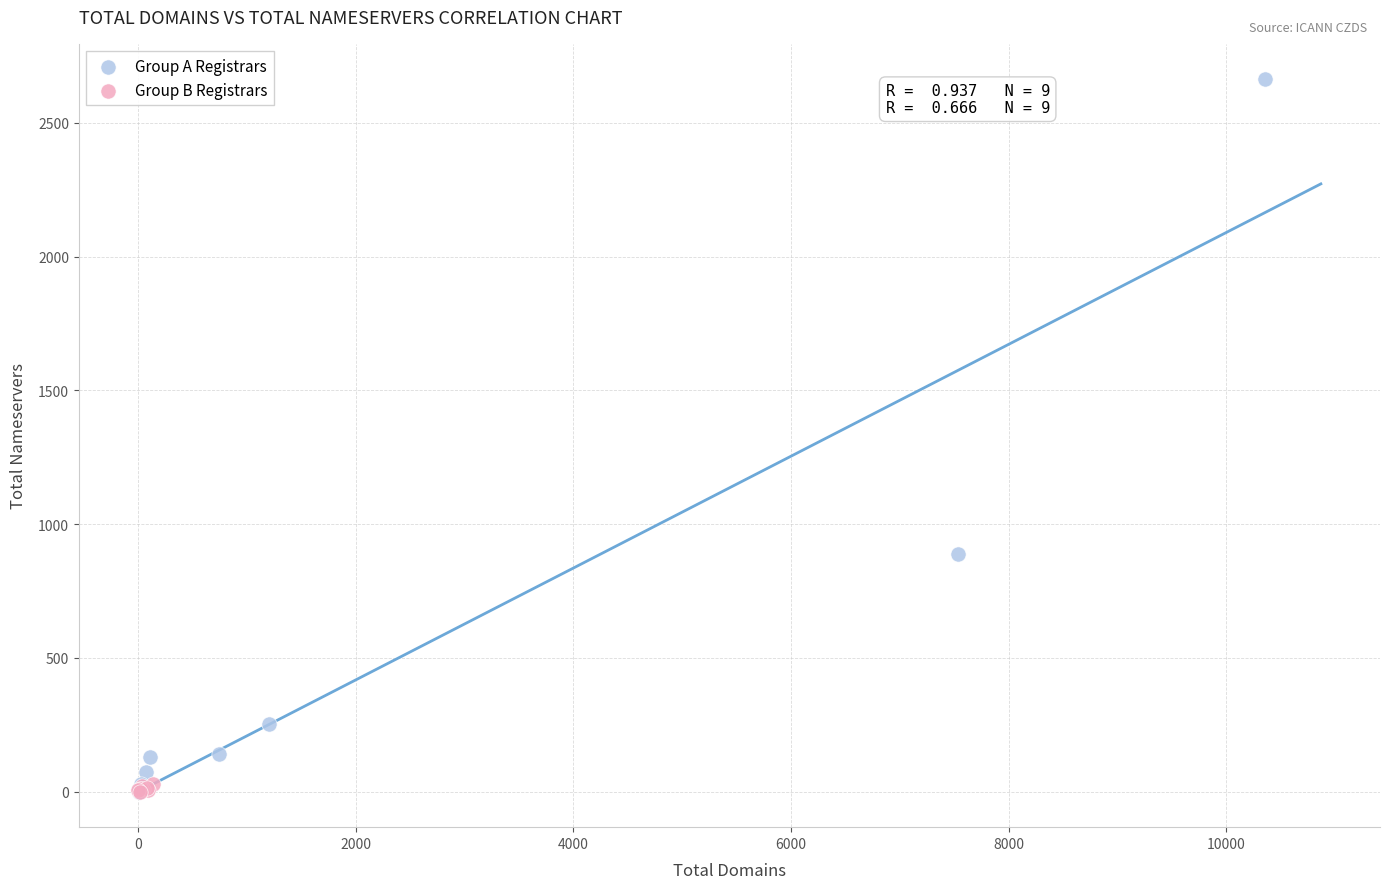

Which series reaches the maximum Y coordinate?

Group A Registrars